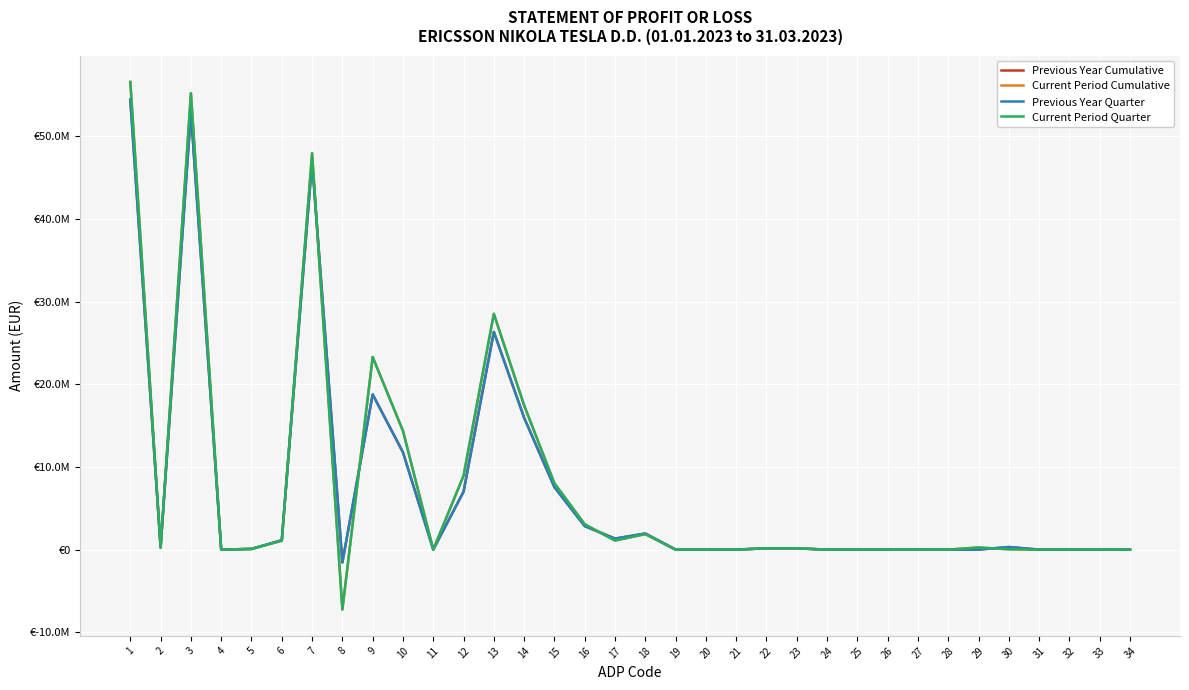

Is the value of Previous Year Quarter at 21 greater than the value of Current Period Cumulative at 26?

No